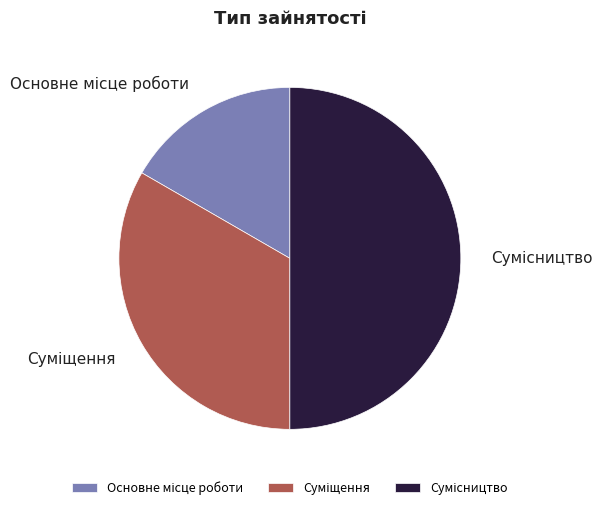

How many segments does this pie chart have?

3